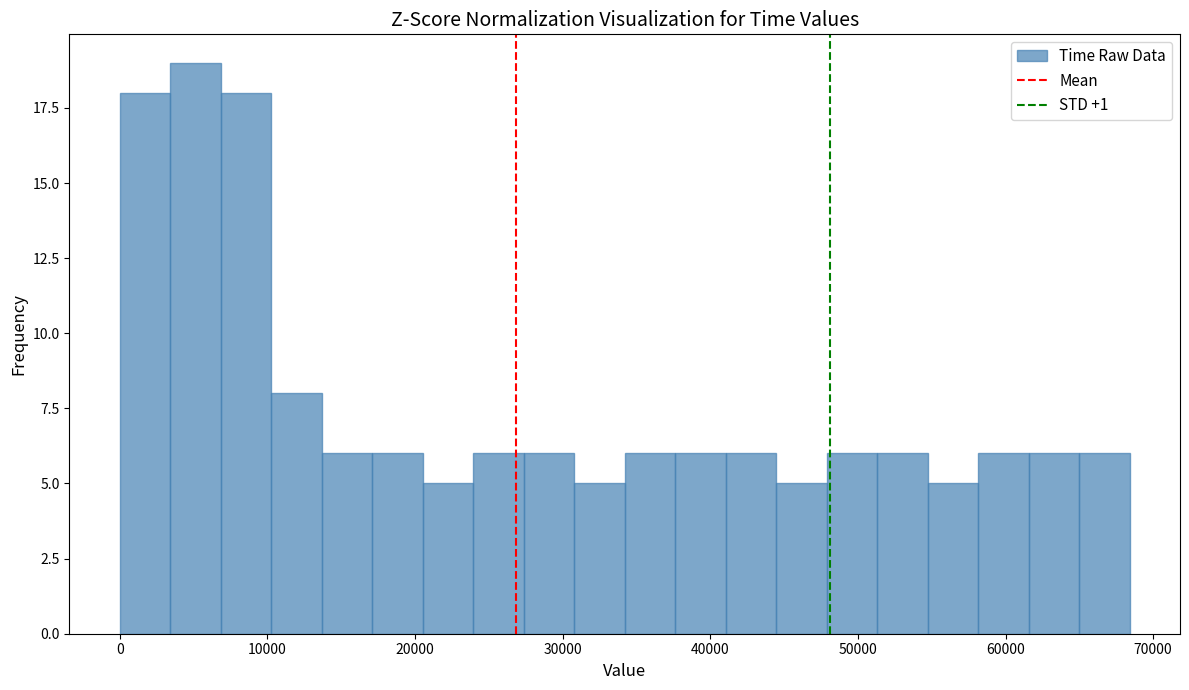

Read against the x-axis, roughly where is the centre of the tallest bar?

5000